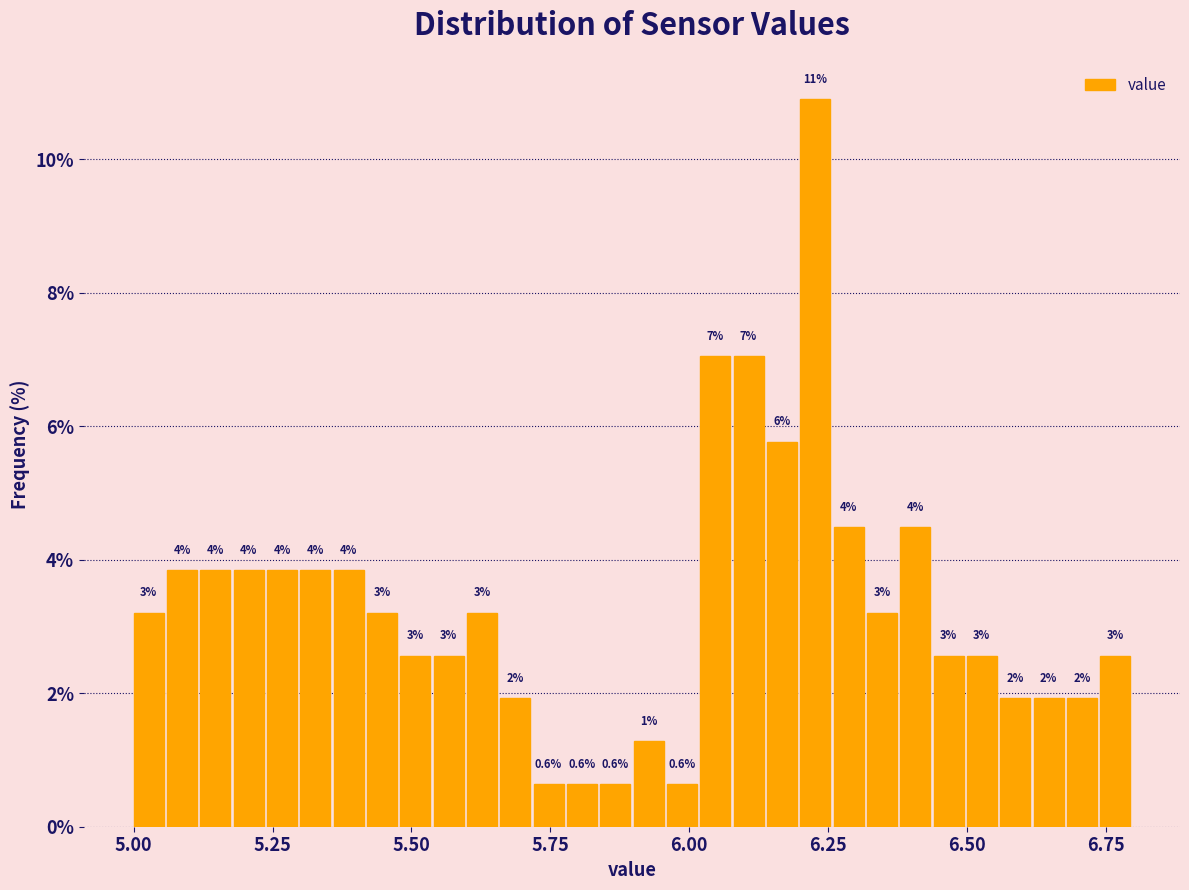

Around what value on the x-axis is the tallest bar? Give the approximate position of its centre, as read against the axis.

6.25